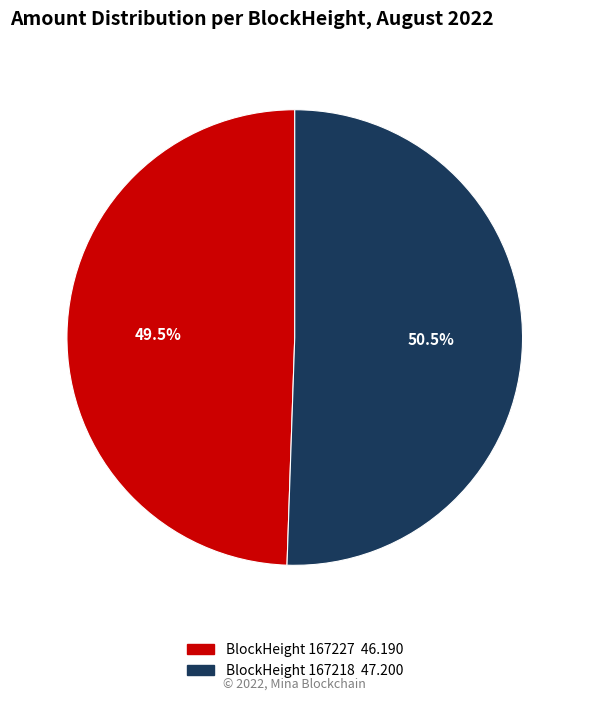

Which slice is the smallest?

BlockHeight 167227 46.190